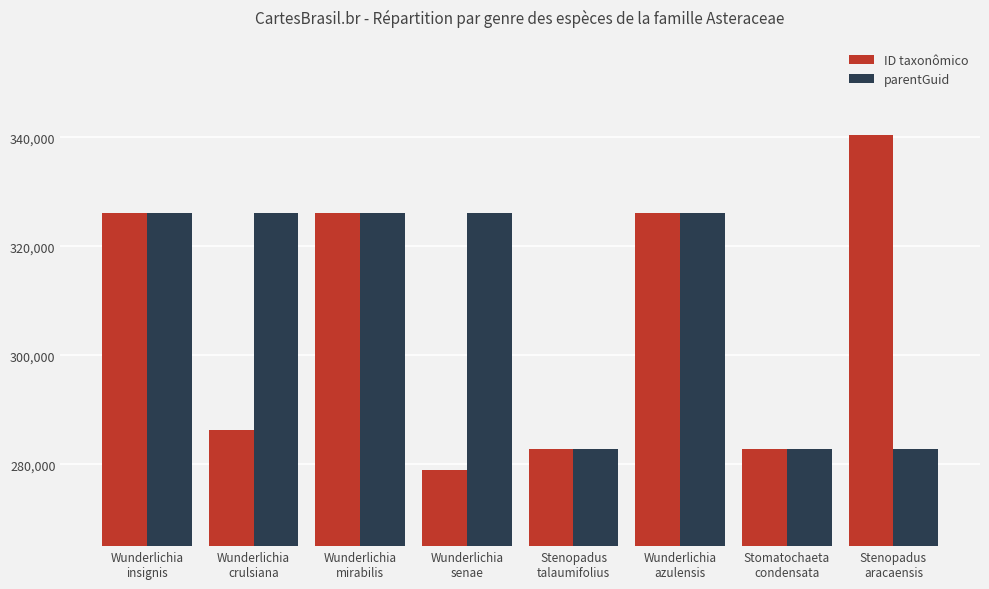

True or false: parentGuid has a value of 434304 at Wunderlichia
senae.

False